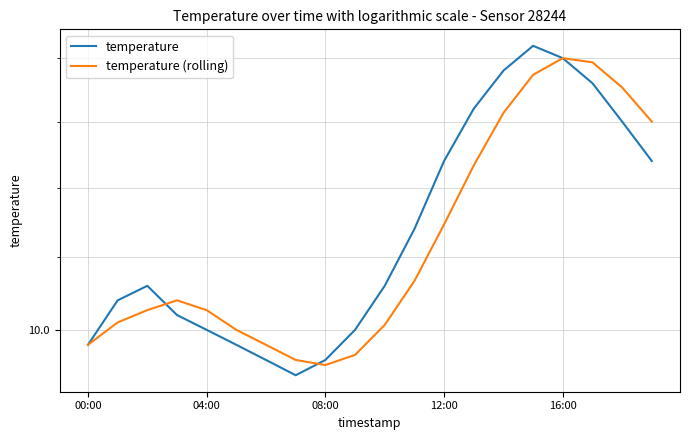

How many values in the temperature series are below 10?

5